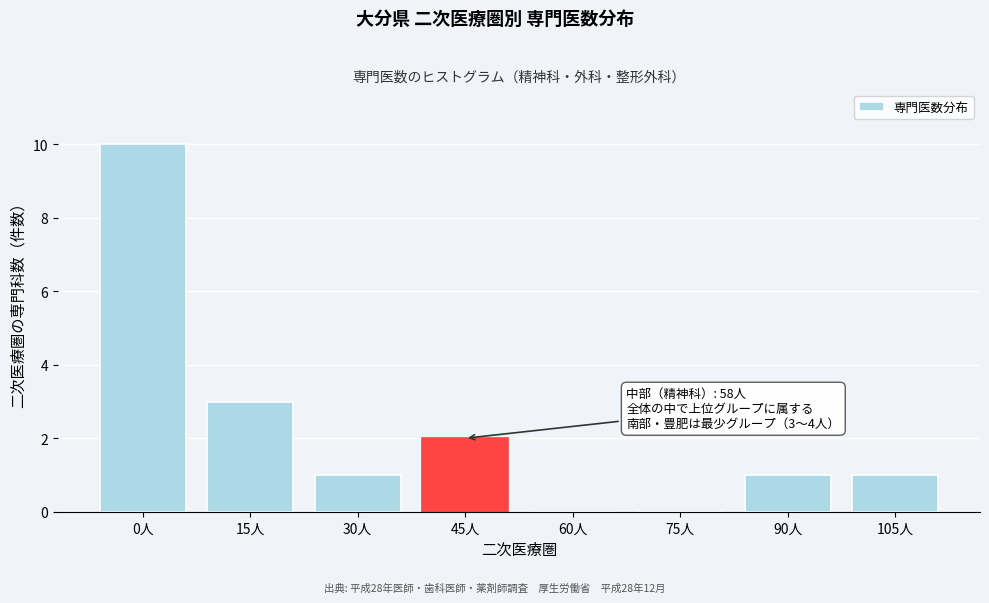

Reading left to right, extract all data points from this chart.

0人=10	15人=3	30人=1	45人=2	60人=0	75人=0	90人=1	105人=1